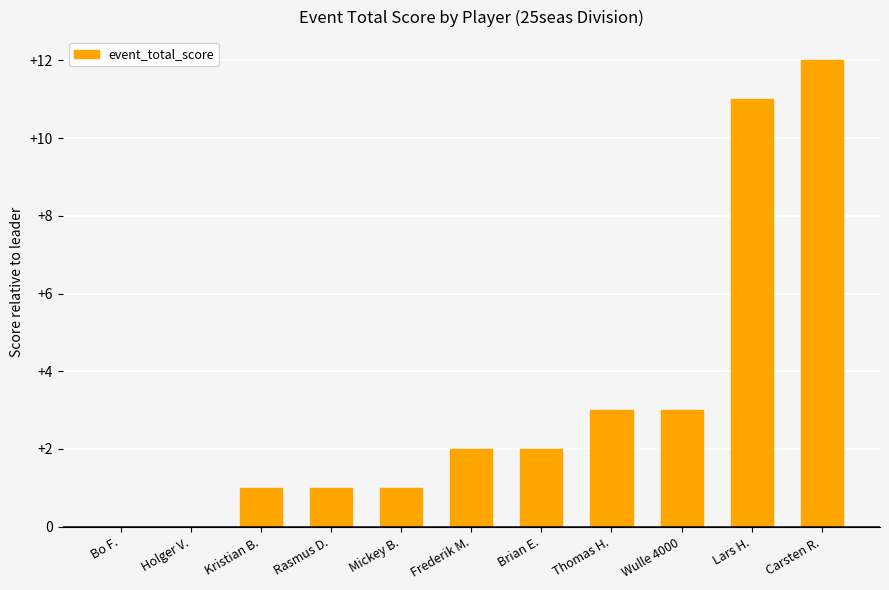

Read the value at Lars H., to the nearest 10.

10